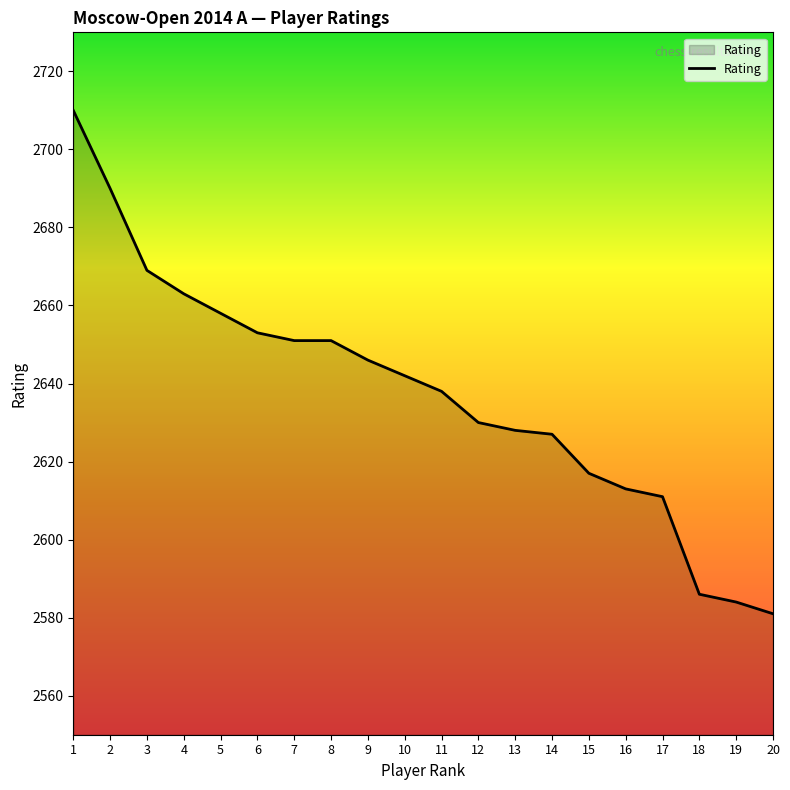

Which category has the lowest value across all series?

20